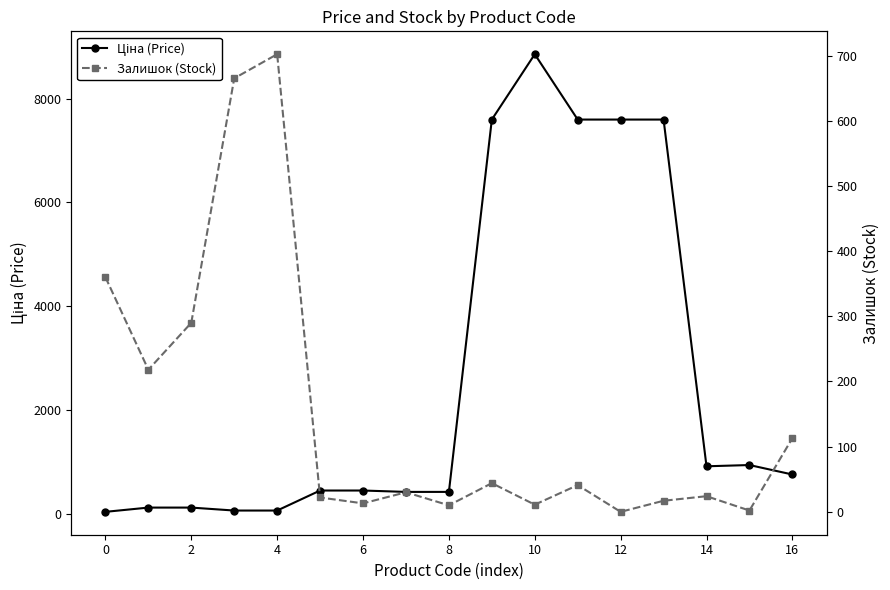

At how many categories does at least one series exceed 3600?

5